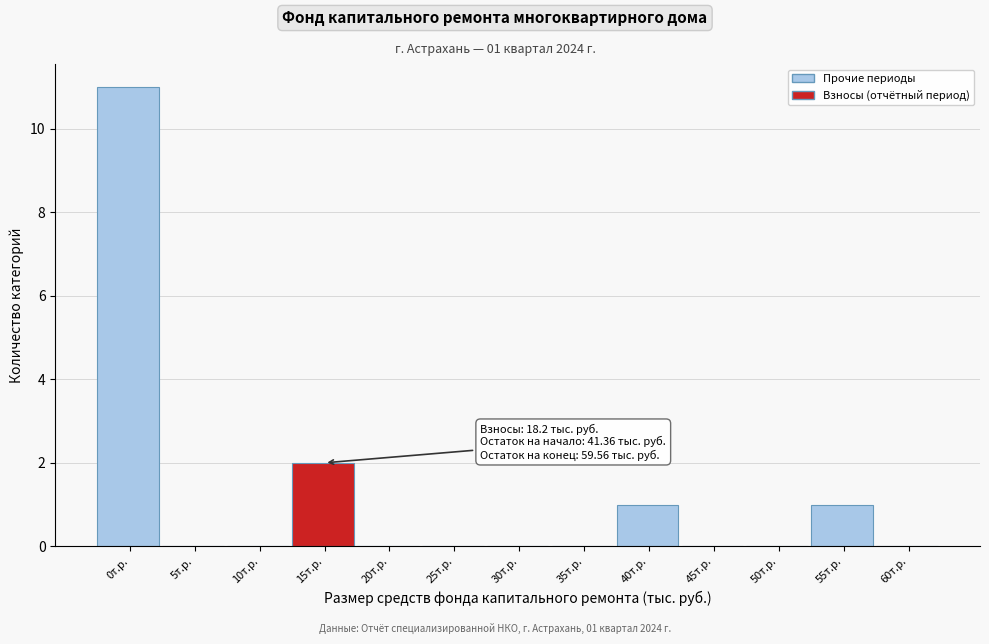

Reading left to right, list all the values displayed in this chart.

0т.р.=11	5т.р.=0	10т.р.=0	15т.р.=2	20т.р.=0	25т.р.=0	30т.р.=0	35т.р.=0	40т.р.=1	45т.р.=0	50т.р.=0	55т.р.=1	60т.р.=0